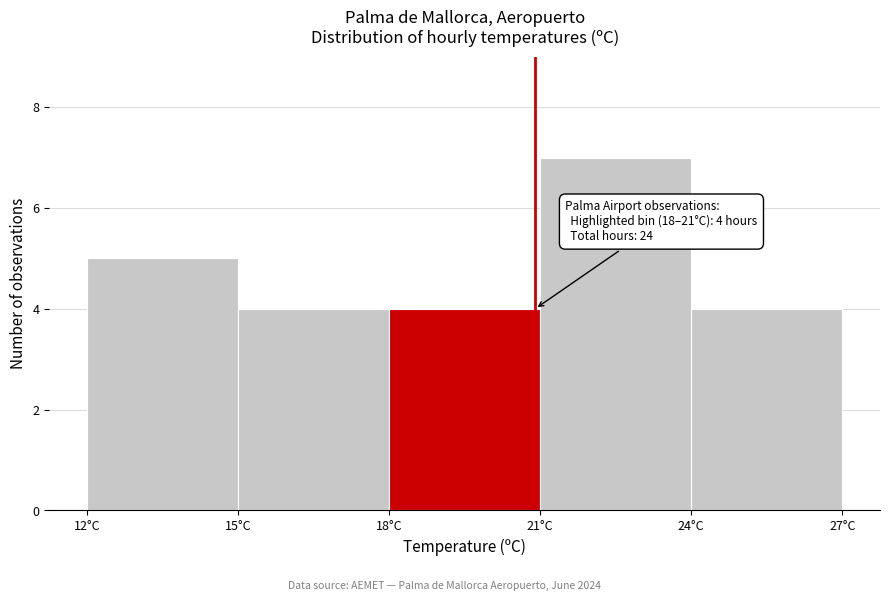

Which range on the x-axis has the tallest bar?

21 to 24